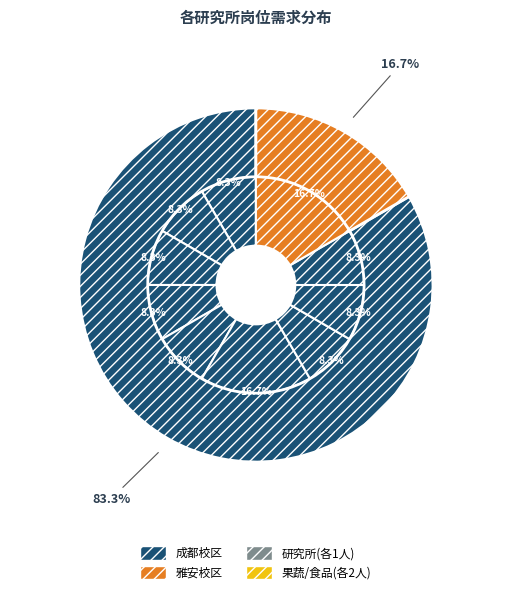

What percentage is the 食品加工与安全研究所 slice, to the nearest percent?

17%